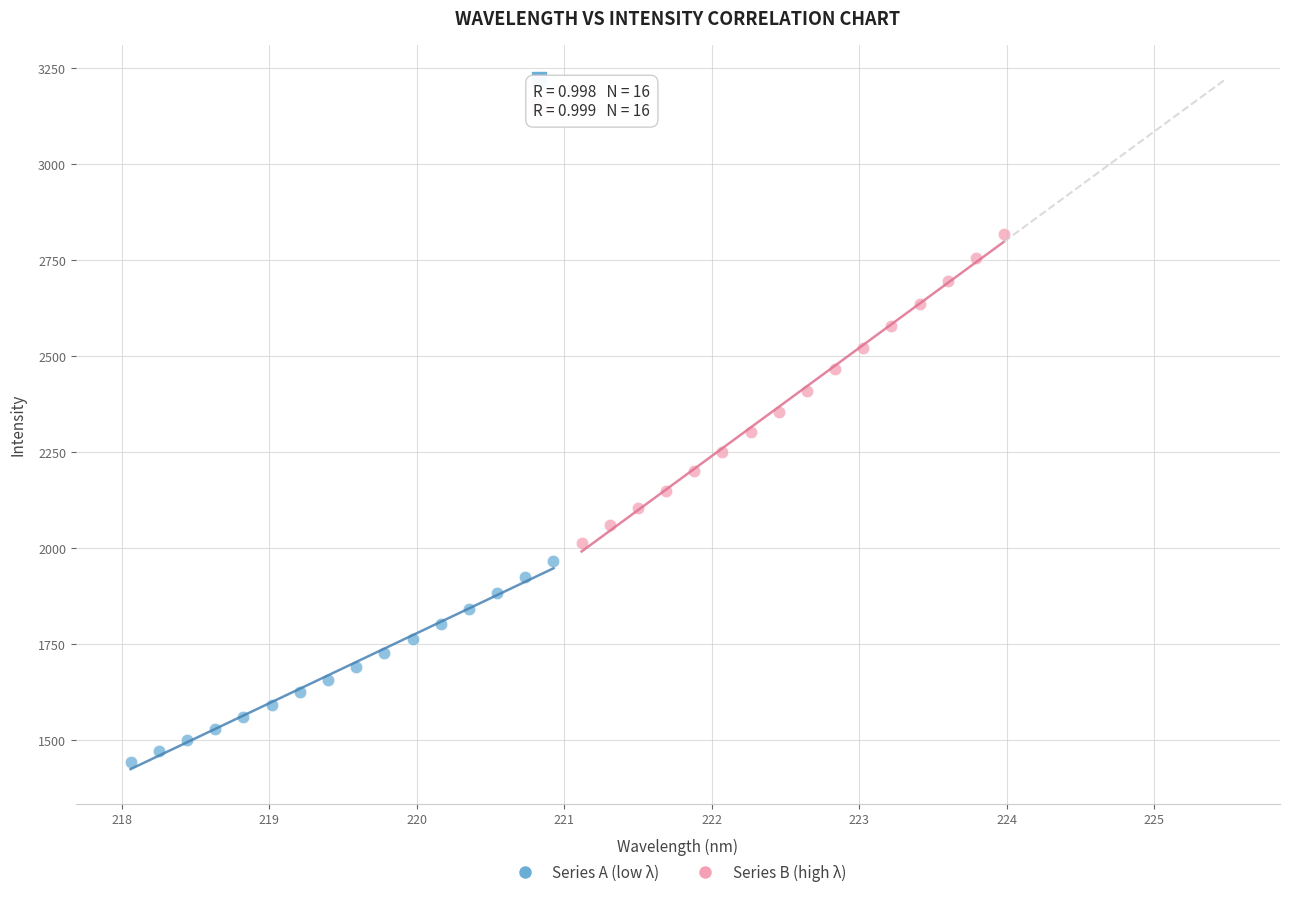

Which series contains the lowest Y value?

Series A (low λ)